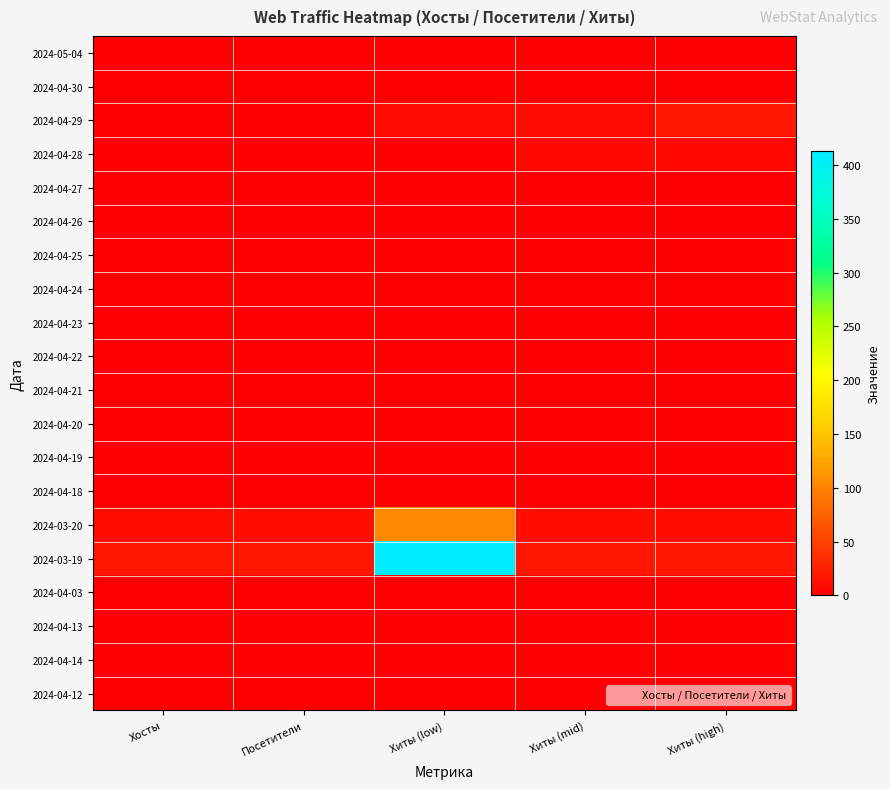

What is the maximum value shown in the chart?

413